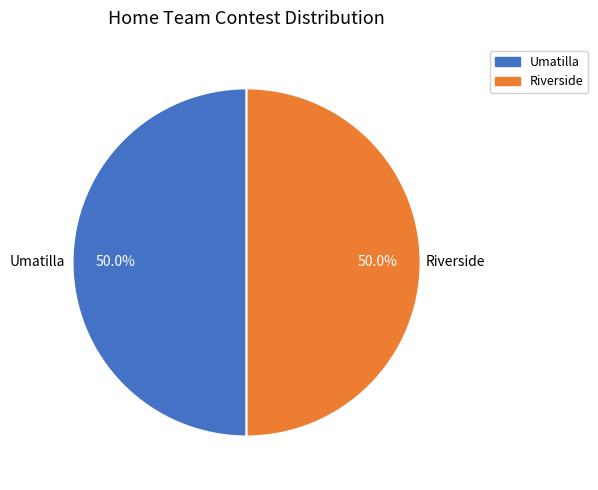

To the nearest percent, what portion does Riverside represent?

50%